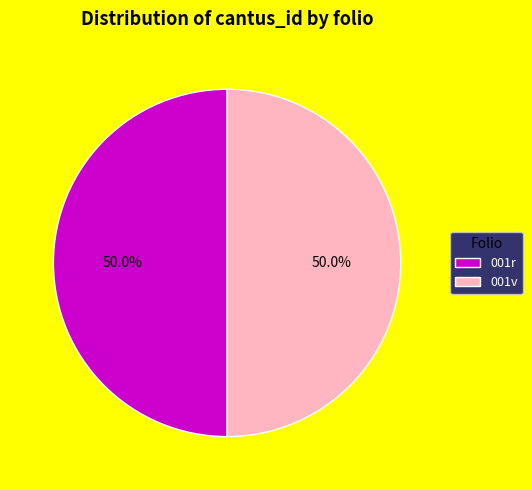

Approximately how many times larger is the value at 001r compared to 001v?

1.0